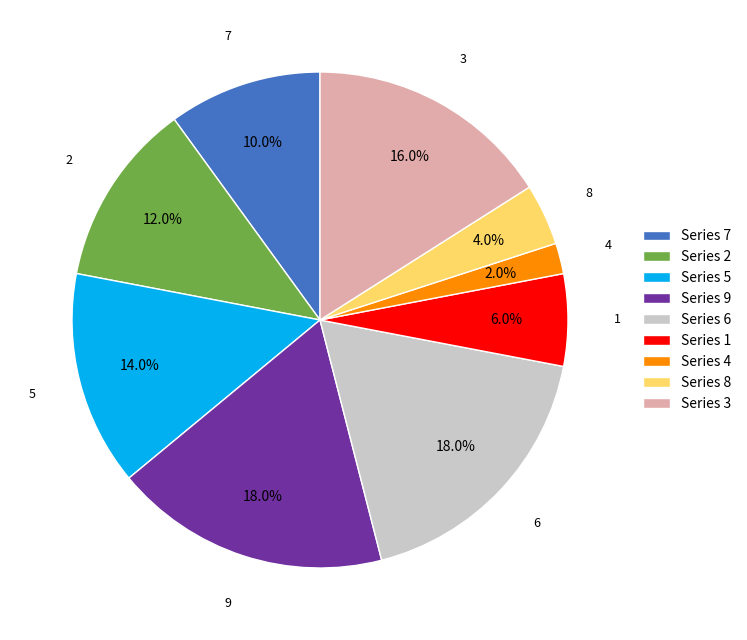

Between 7 and 1, which is larger?

7